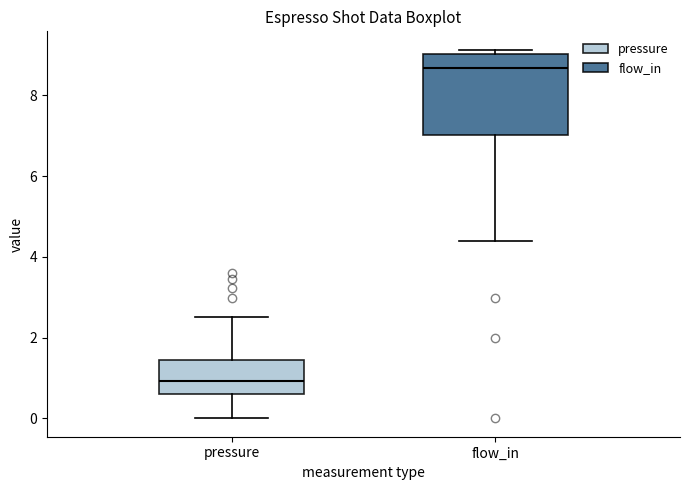

Which box's median line is the highest?

flow_in